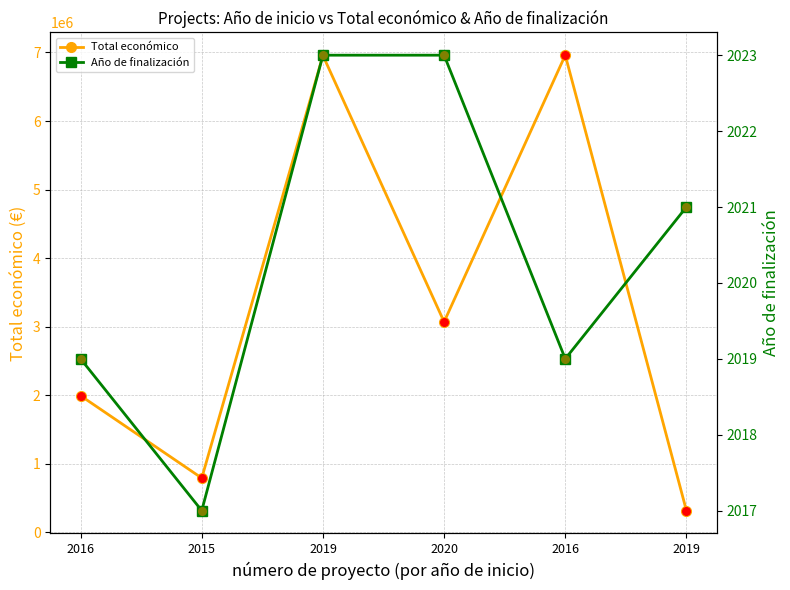

What is the total value across all series at 2019?

13915562